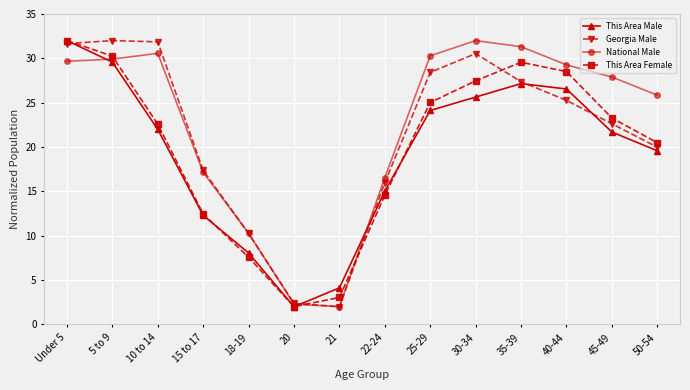

What is the sum of the Georgia Male values at 25-29 and 50-54?

48.4